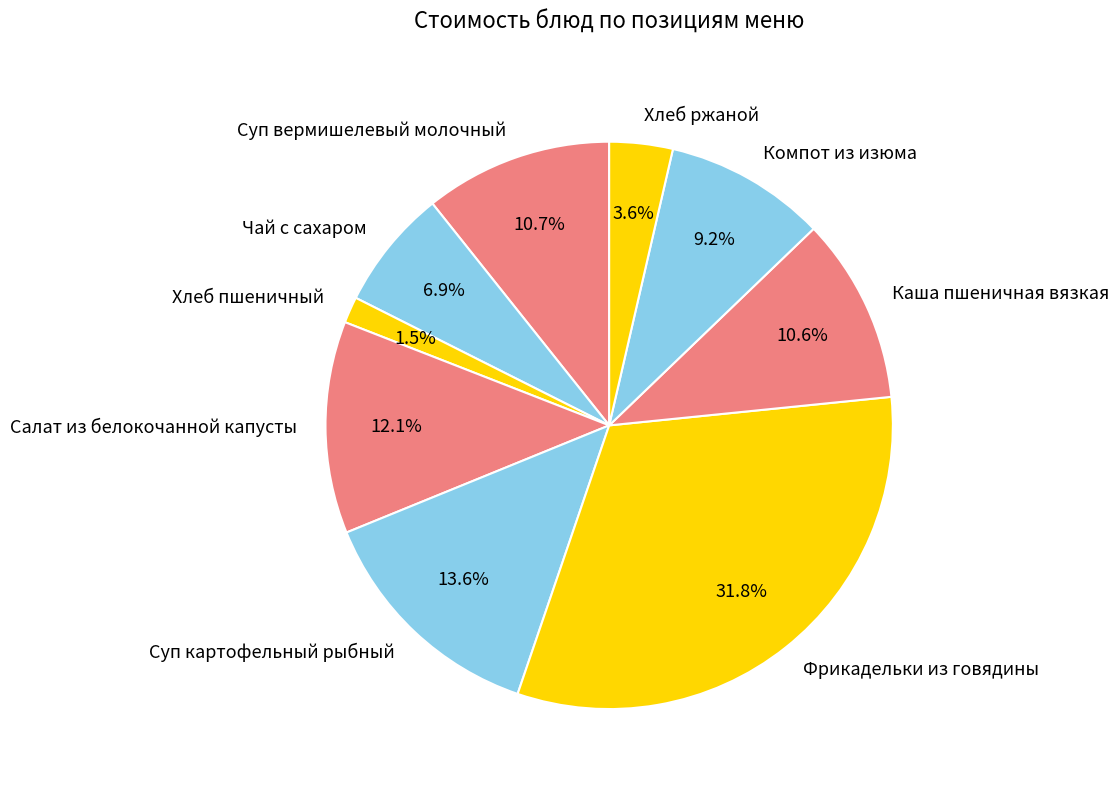

Which category has the biggest portion of the pie?

Фрикадельки из говядины